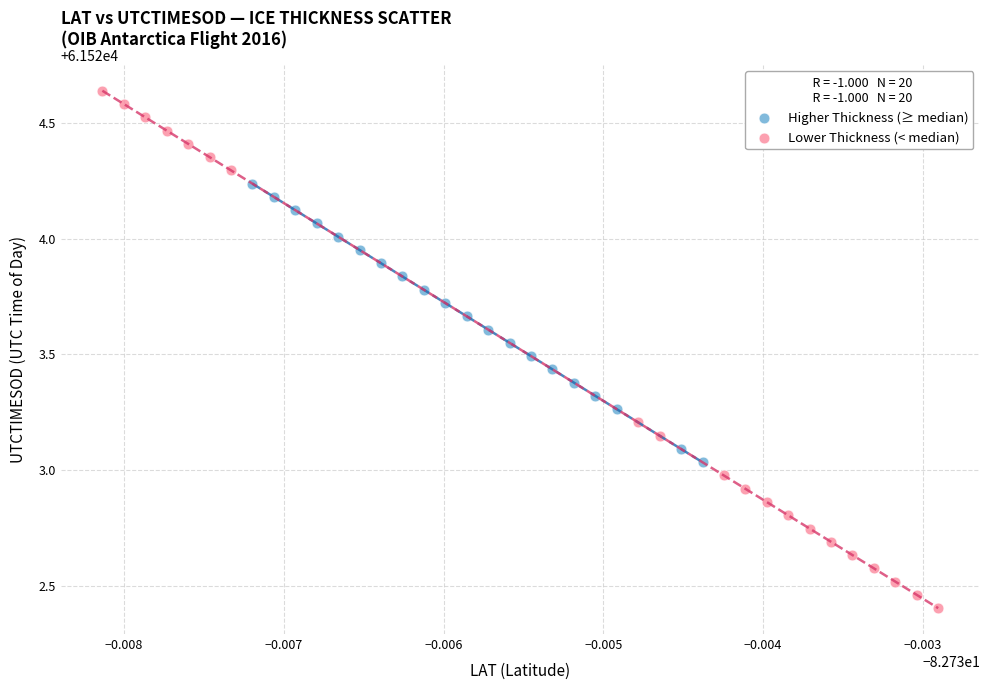

Which series has the widest spread of Y values?

Lower Thickness (< median)